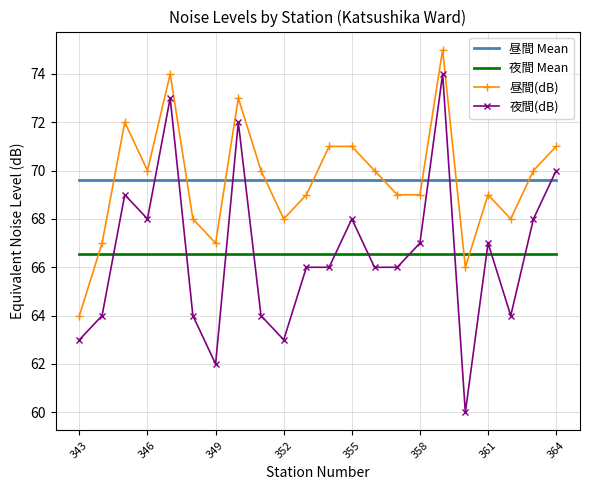

Count the number of data series in this chart.

4